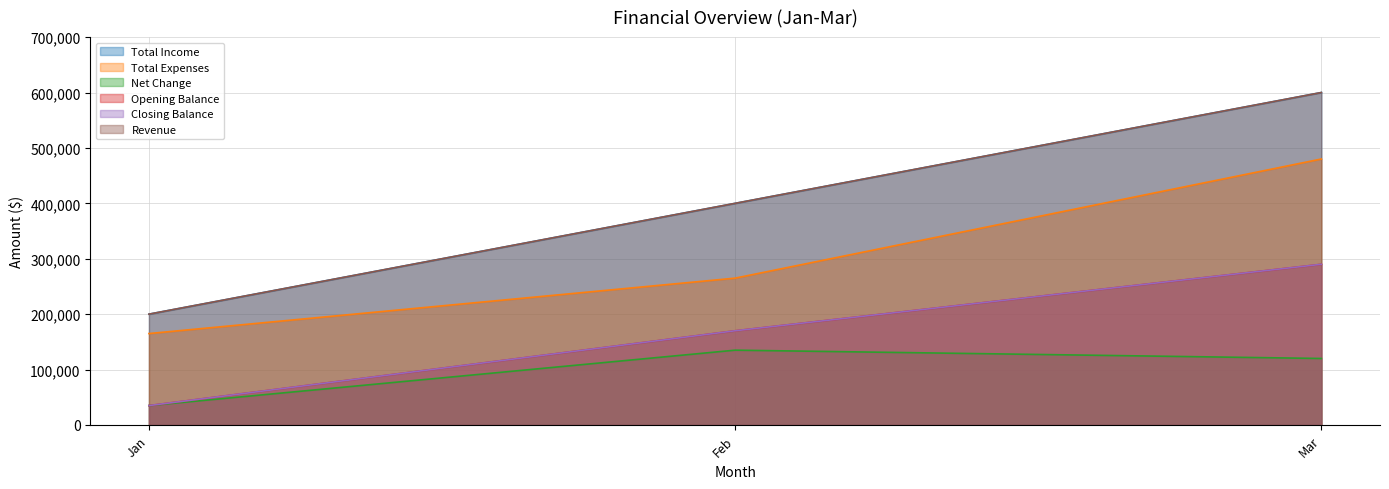

At Feb, list the series in order from largest to smallest.

Total Income, Revenue, Total Expenses, Opening Balance, Closing Balance, Net Change